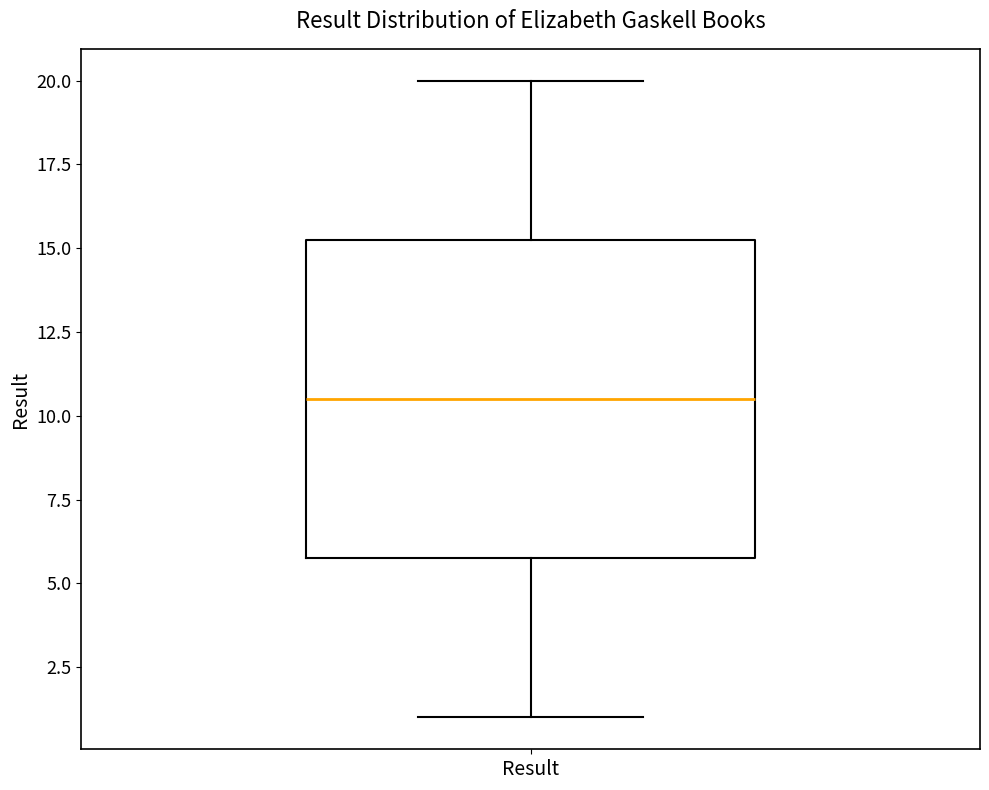

Transcribe this box plot: give where the median line is, the range the box spans, and where the two whiskers end, as read against the y-axis. The values are not printed on the chart, so give them approximately, as read against the axis.

median 10.5, box 6.0 to 15.5, whiskers 1.0 to 20.0